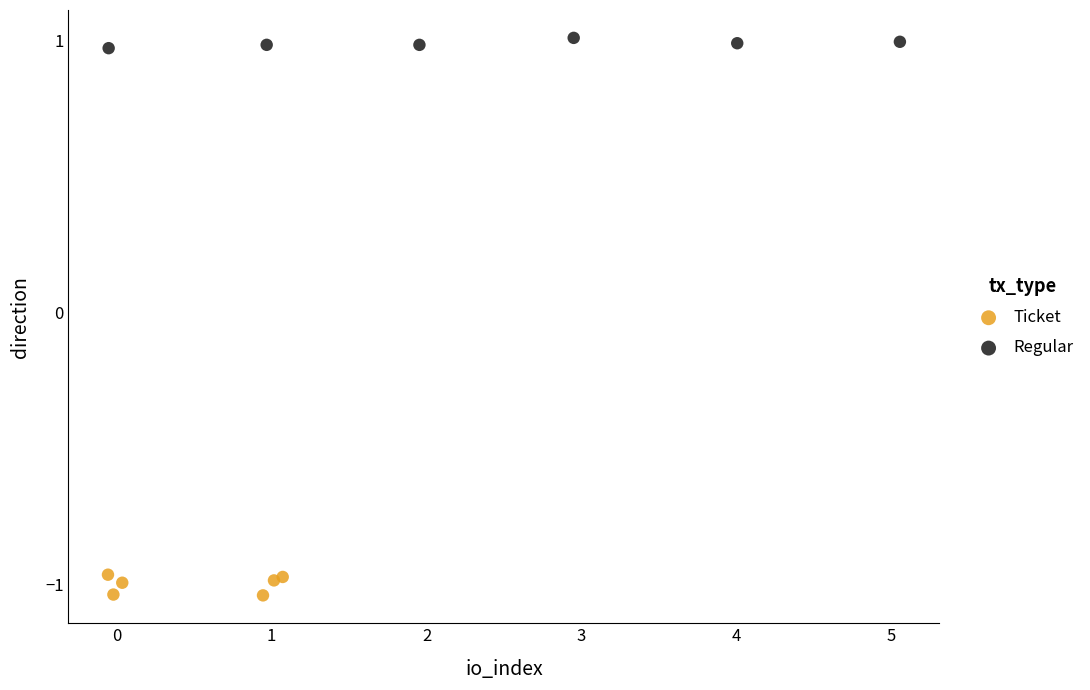

Which series has the largest Y range (max minus min)?

Ticket